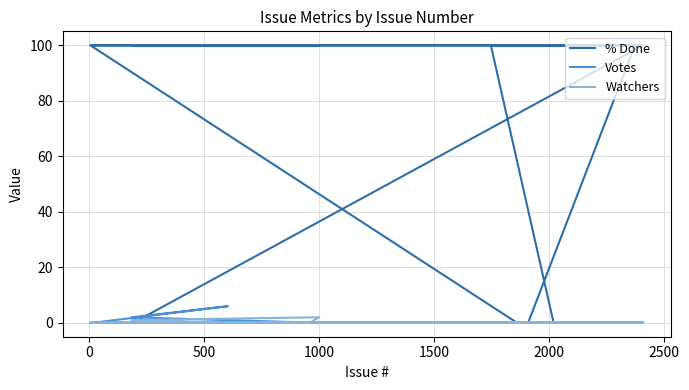

The % Done series shows 45 at 16. True or false?

False